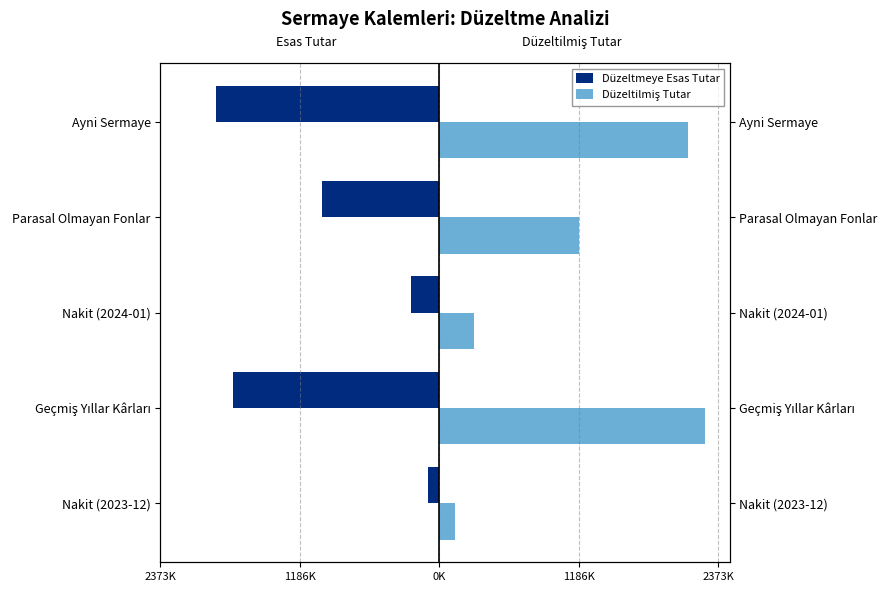

What is the difference between the Düzeltmeye Esas Tutar values at Nakit (2024-01) and Geçmiş Yıllar Kârları?

1517040.0